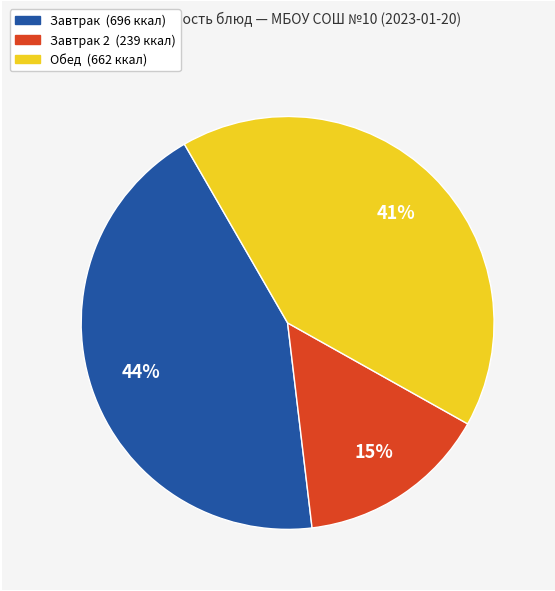

Is there a majority slice in this chart?

No